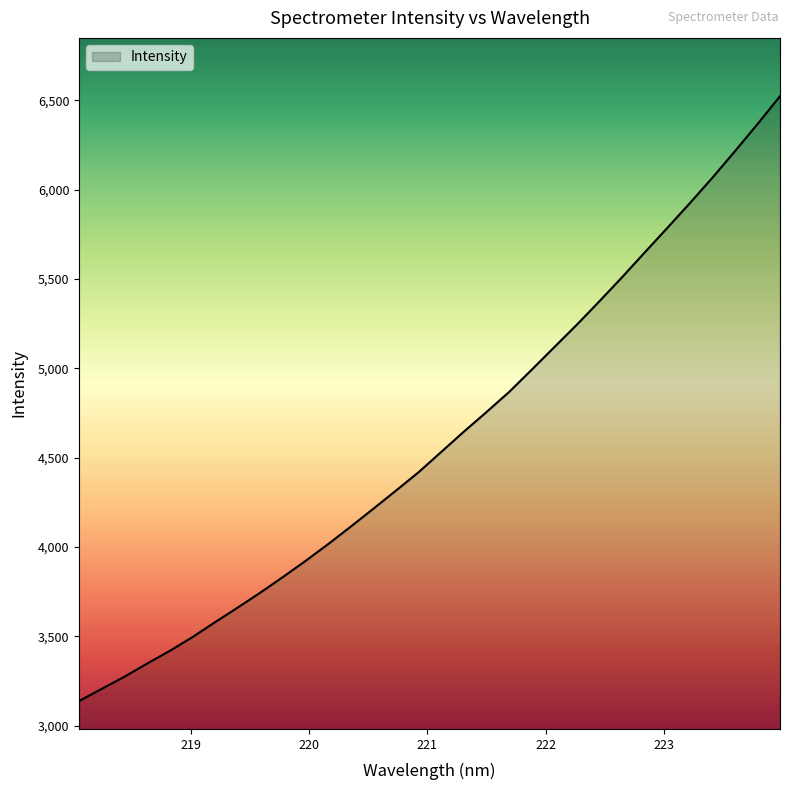

What is the difference between the maximum and minimum values?

3383.2